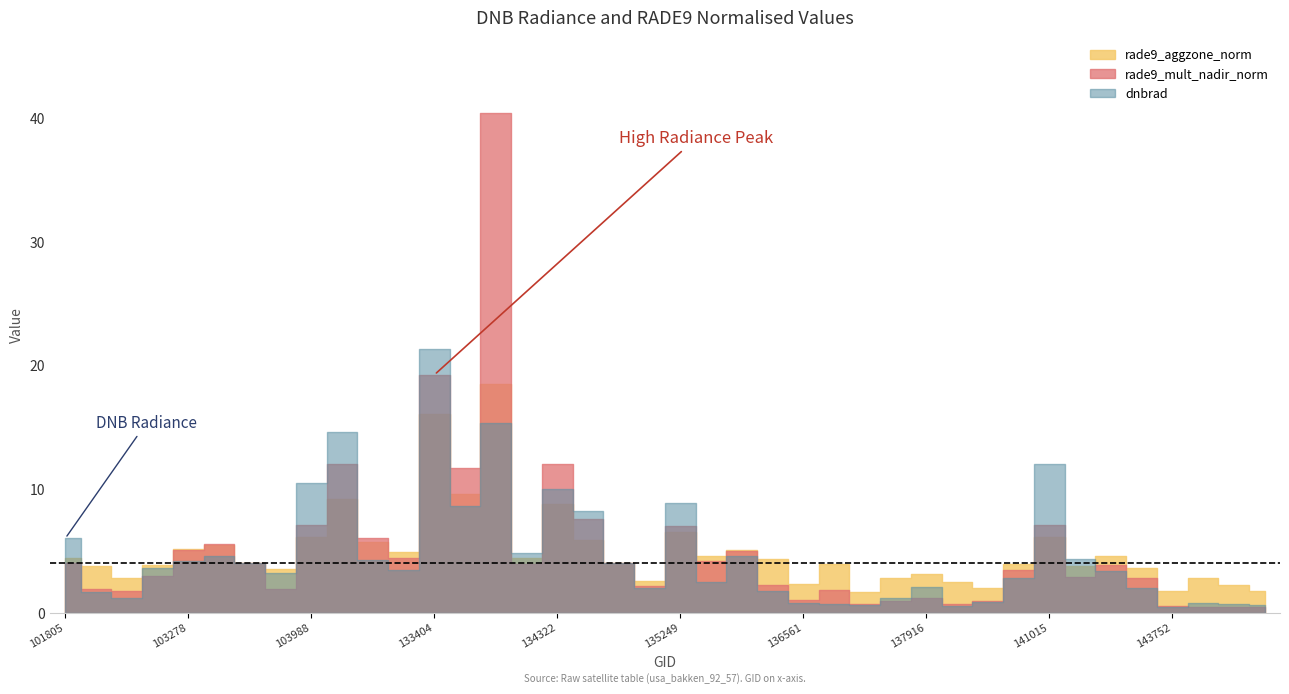

What is the approximate value of dnbrad at 134138?

4.8